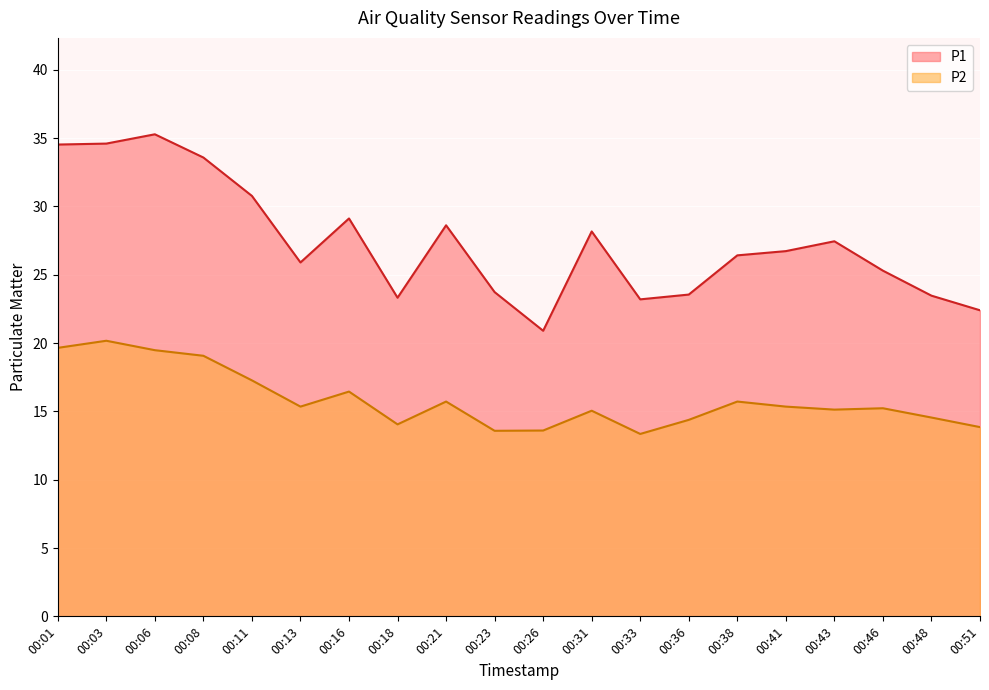

What is the sum of the P1 values at 00:46 and 00:48?

48.8